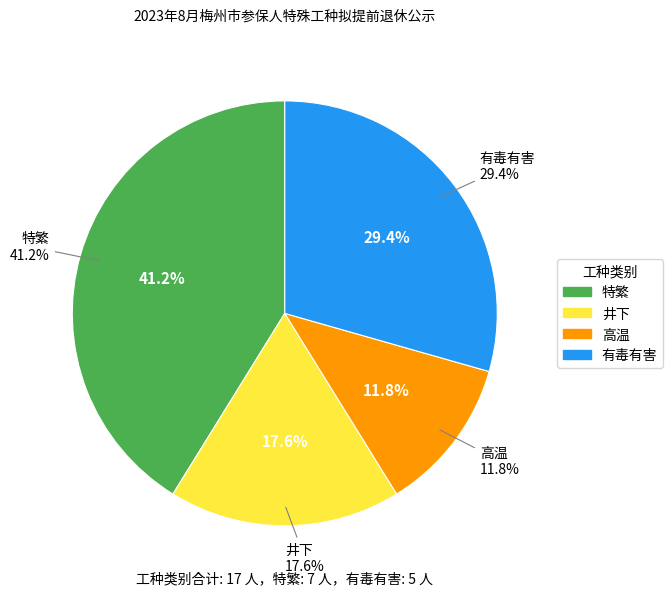

How many segments does this pie chart have?

4